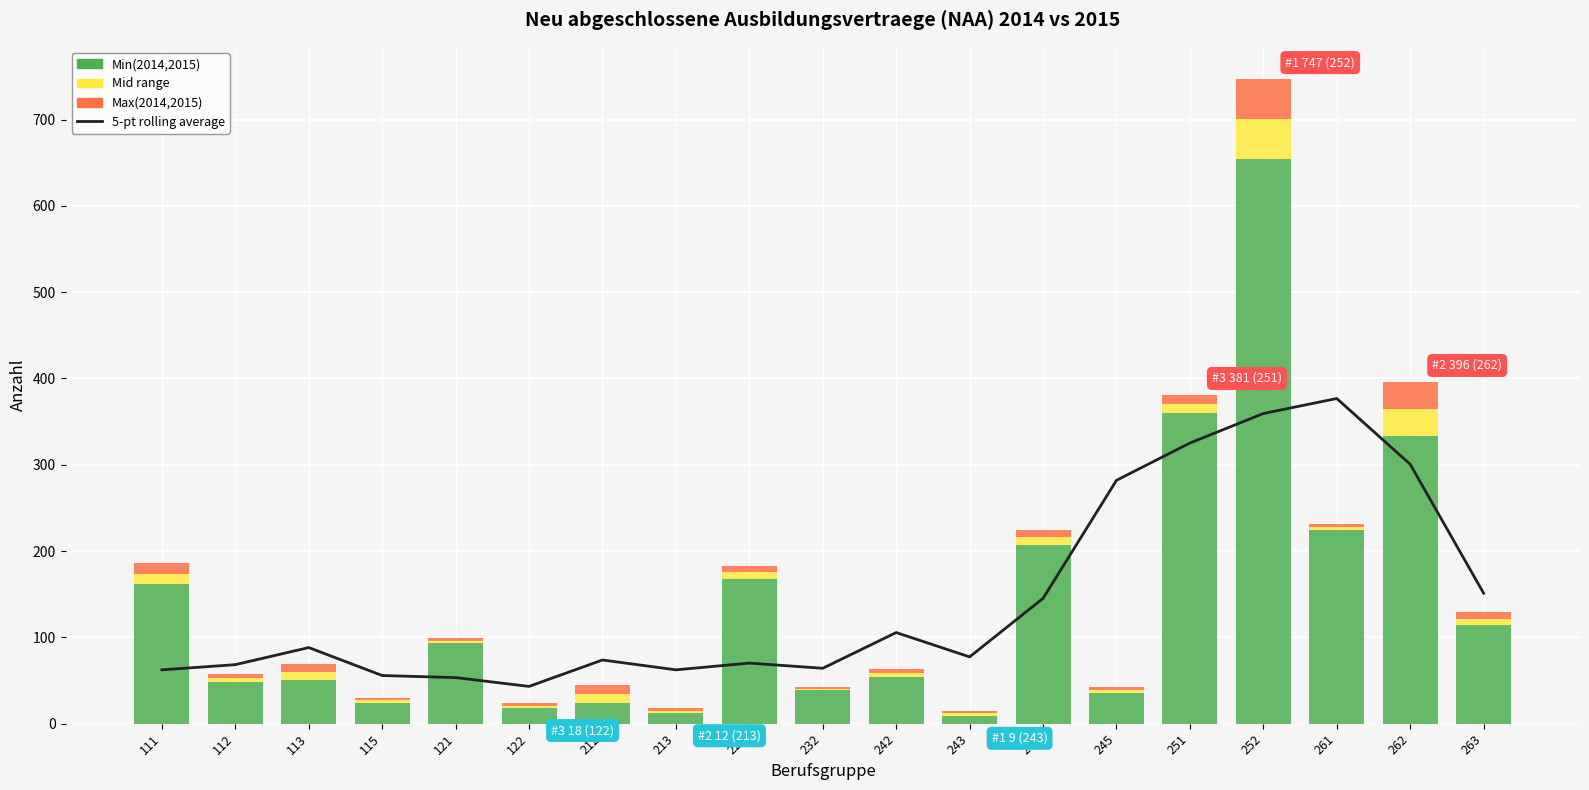

True or false: 5-pt rolling average has a value of 110.3 at 111.

False